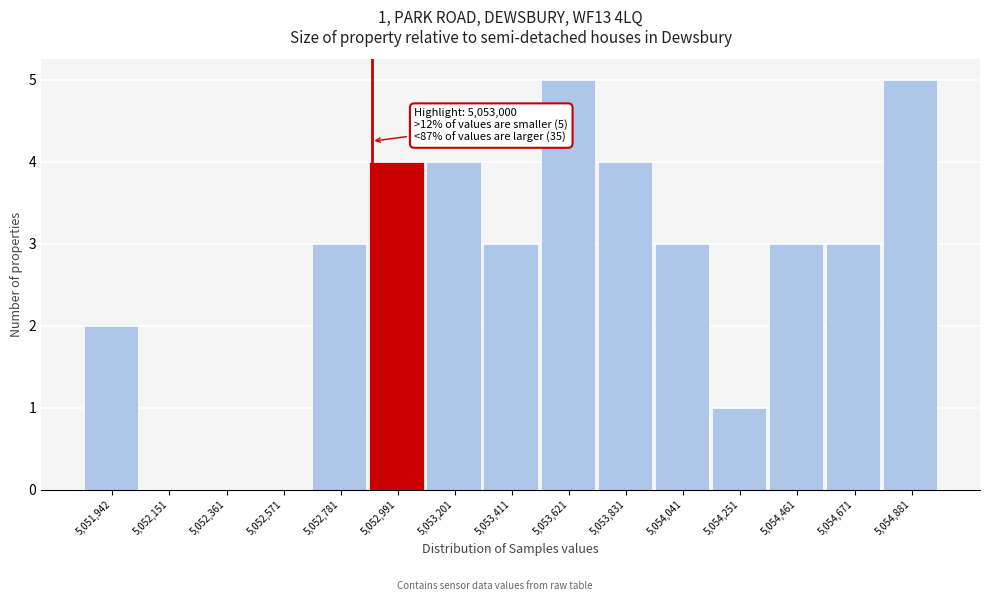

Reading right to left, what are all the values shown in this chart?

5,054,881=5	5,054,671=3	5,054,461=3	5,054,251=1	5,054,041=3	5,053,831=4	5,053,621=5	5,053,411=3	5,053,201=4	5,052,991=4	5,052,781=3	5,052,571=0	5,052,361=0	5,052,151=0	5,051,942=2